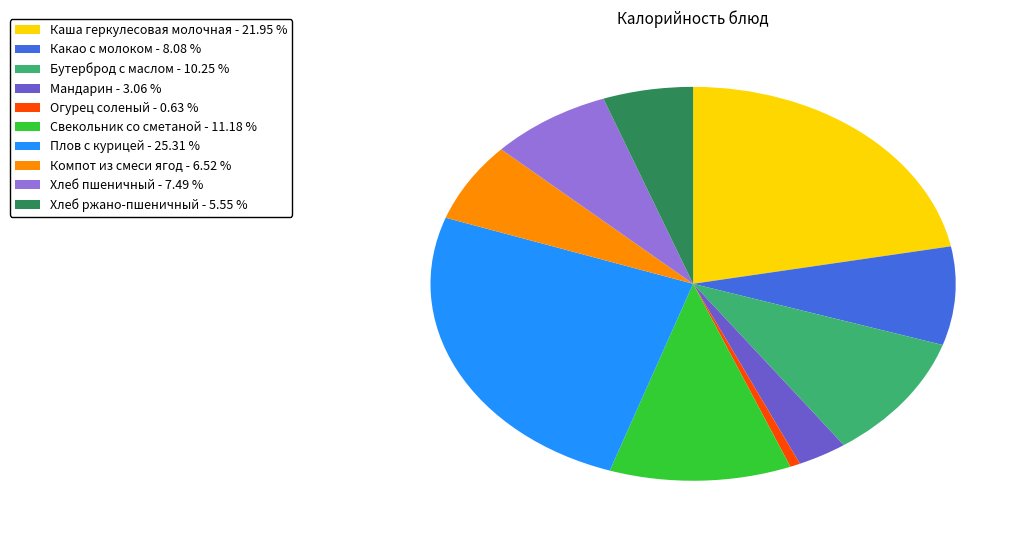

Do Каша геркулесовая молочная - 21.95 % and Хлеб пшеничный - 7.49 % together represent more than half of the pie?

No